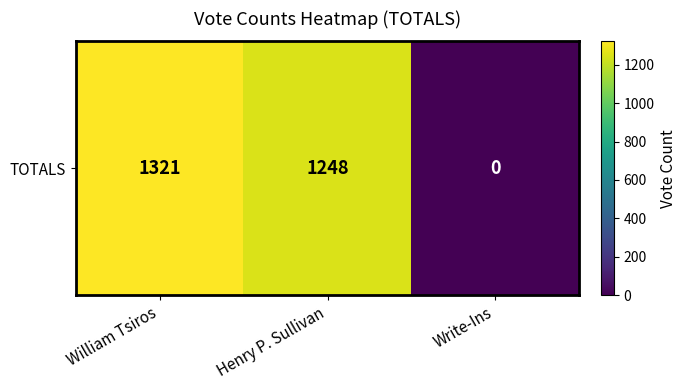

How many values are above zero?

2